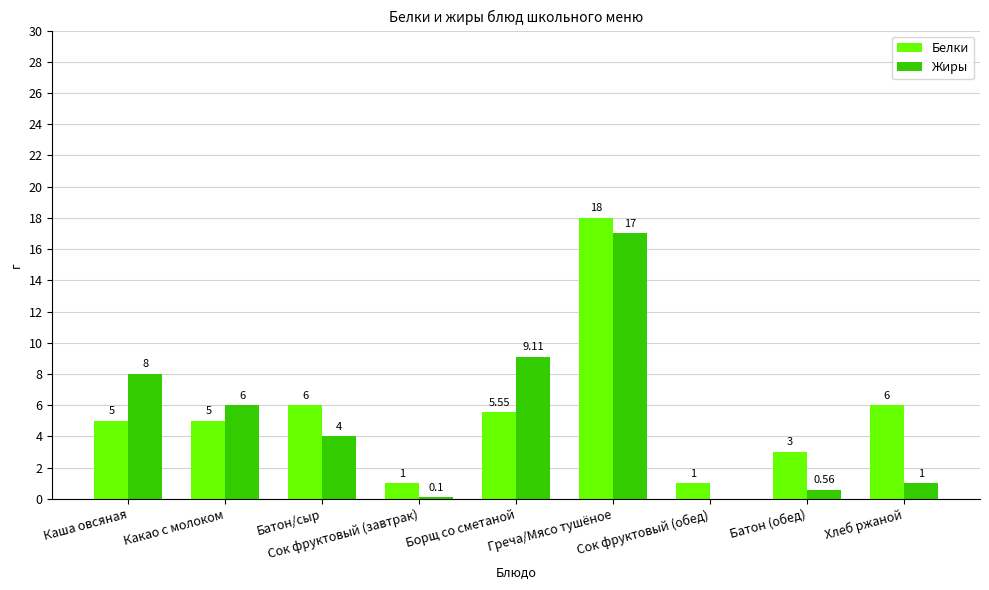

Between Сок фруктовый (завтрак) and Батон (обед), which series saw the biggest shift?

Белки